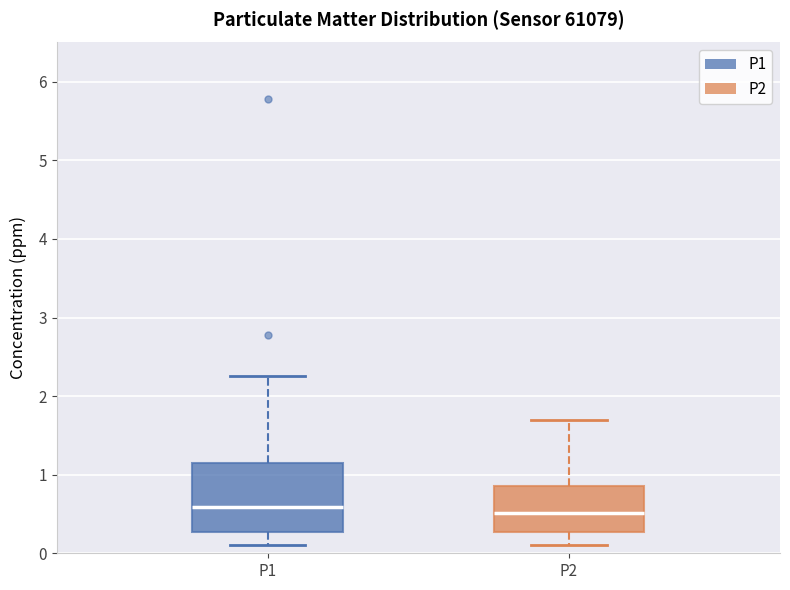

Reading left to right, read every box against the y-axis: the position of its median line, the range the box covers, and the ends of its whiskers. The values are not printed on the chart, so give them approximately, as read against the axis.

P1: median 0.6, box 0.3 to 1.1, whiskers 0.1 to 2.3
P2: median 0.5, box 0.3 to 0.9, whiskers 0.1 to 1.7